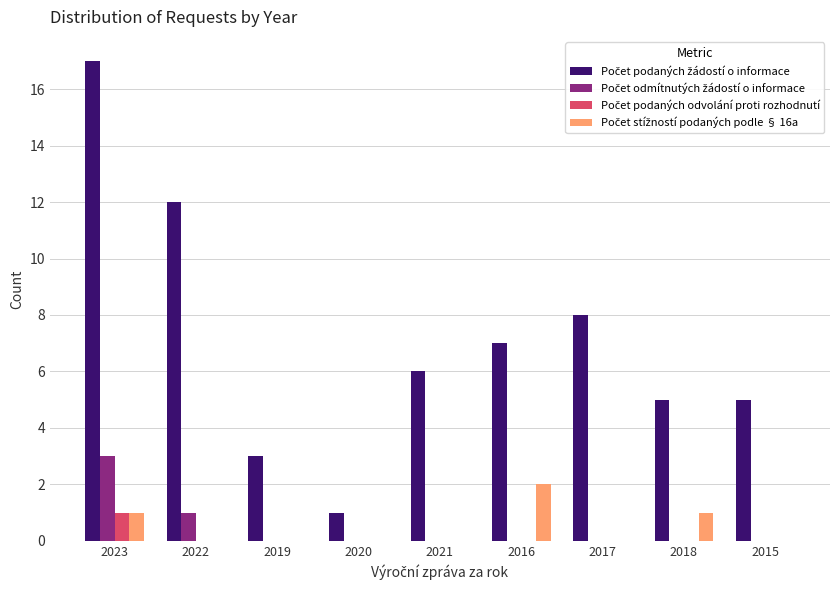

What is the total value across all series at 2023?

22